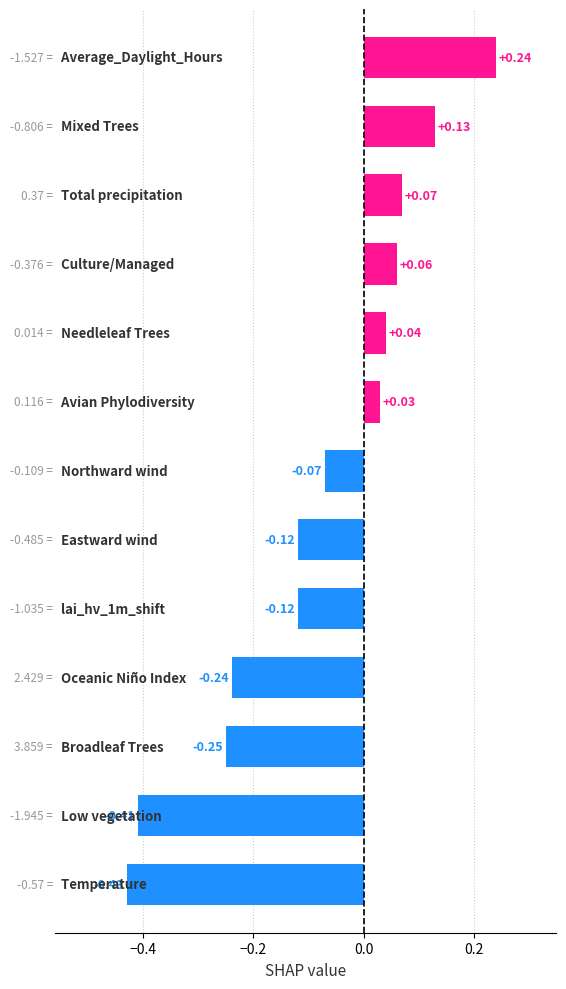

What is the sum of all values?

-1.1